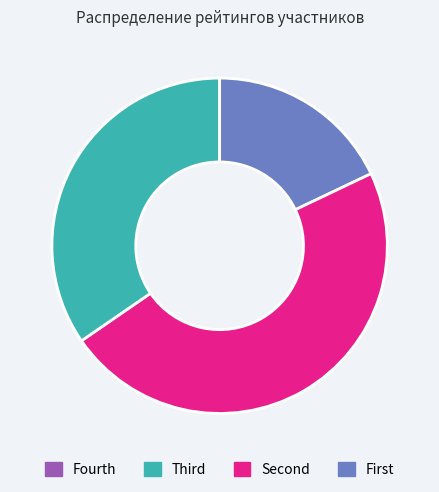

Is there any slice that represents more than half of the pie?

No